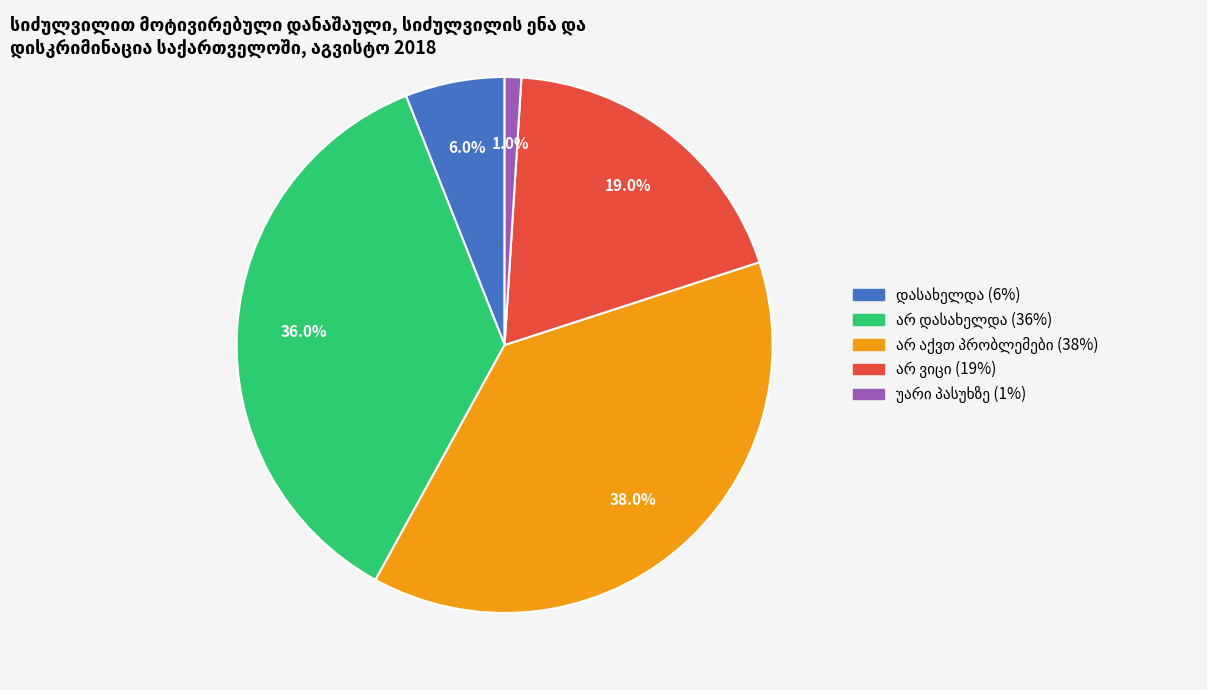

Is there any slice that represents more than half of the pie?

No